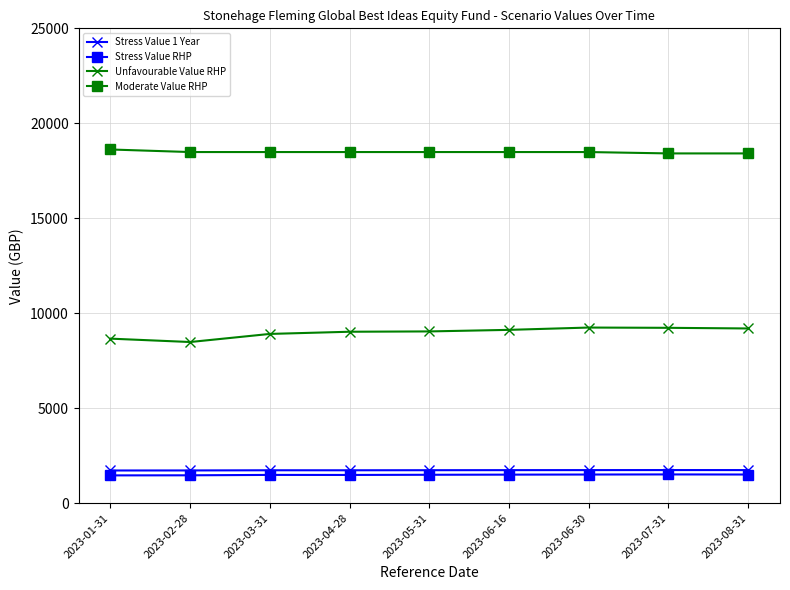

At how many categories does at least one series exceed 2720?

9